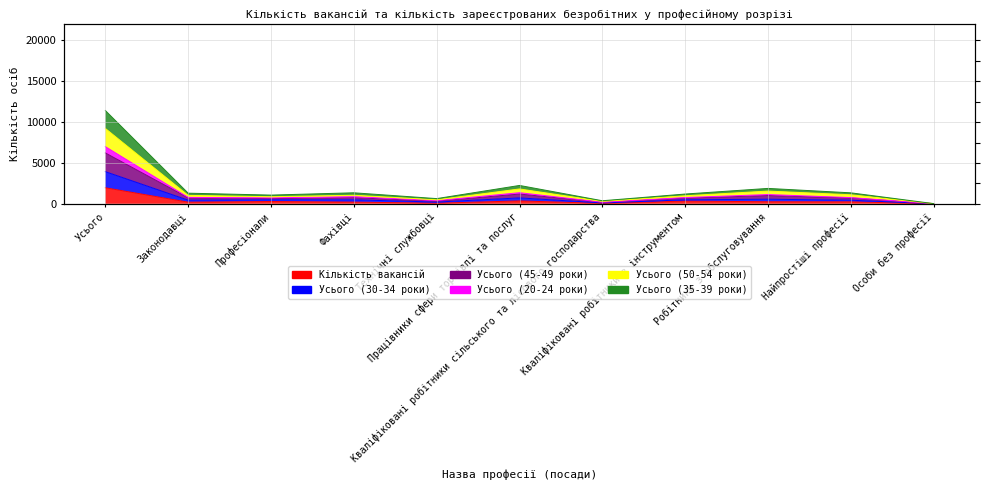

The value of Усього (20-24 роки) at Технічні службовці is 210. True or false?

True